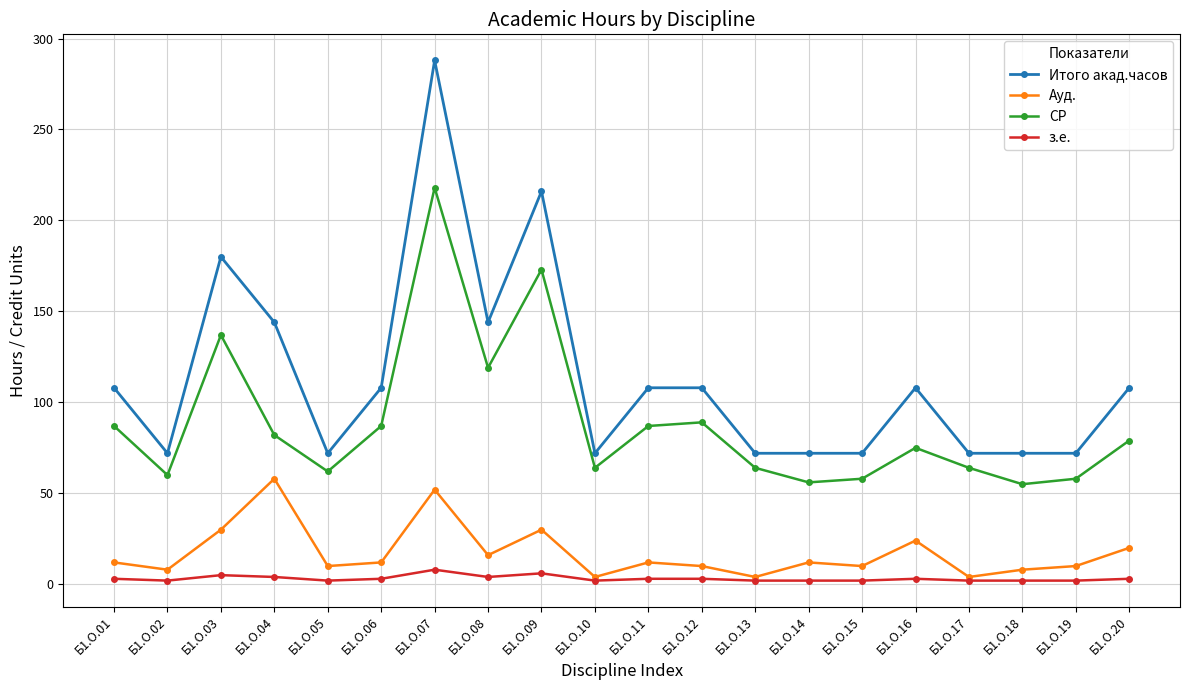

True or false: СР and Ауд. intersect in this chart.

False